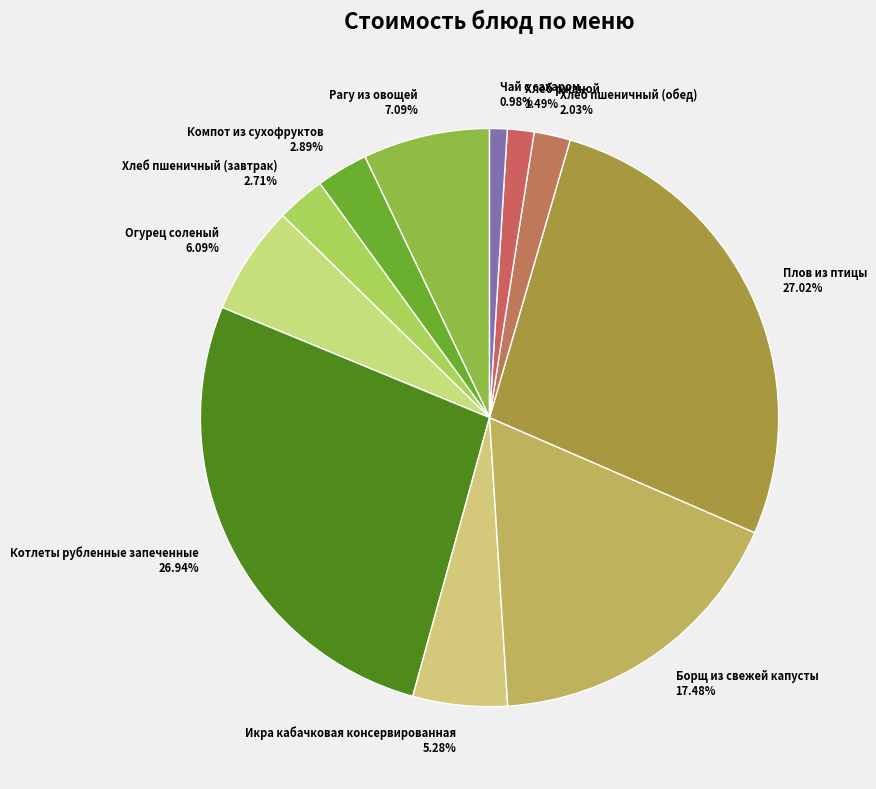

How many slices are in this pie chart?

11